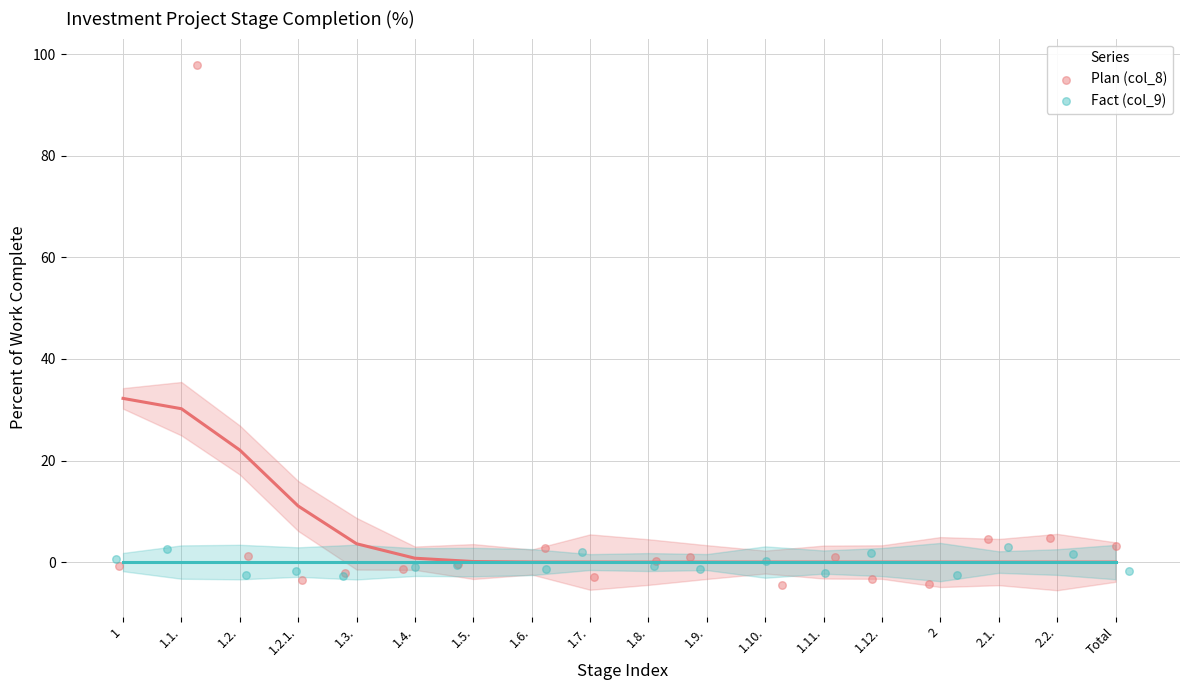

Which series reaches the maximum Y coordinate?

Plan (col_8)